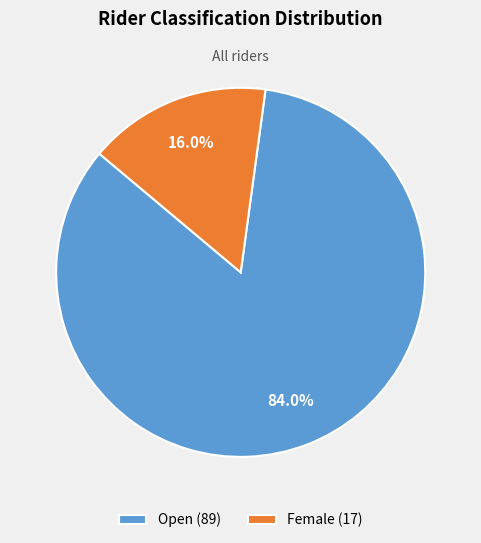

Which slice is the largest?

Open (89)